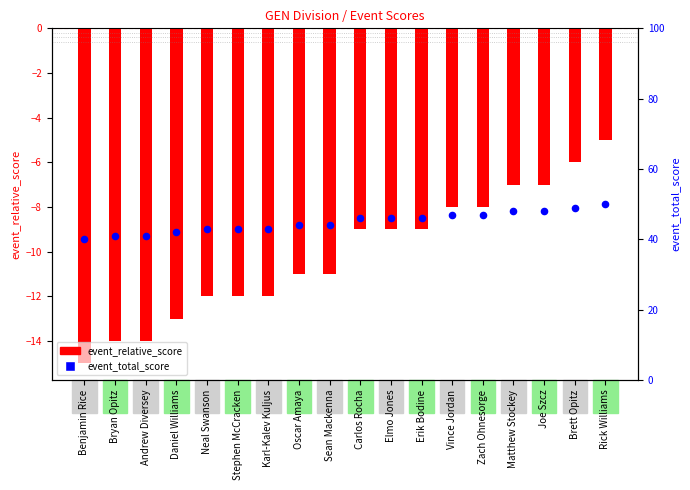

Which series reaches the minimum Y coordinate?

event_relative_score